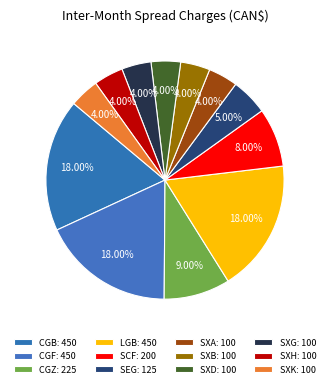

Is there any slice that represents more than half of the pie?

No